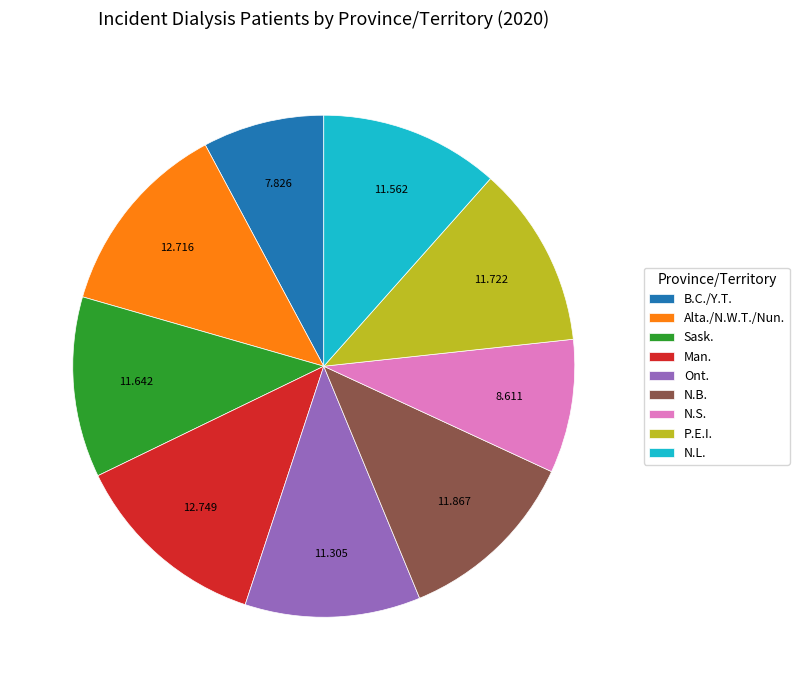

True or false: Man. accounts for 13% of the total.

True